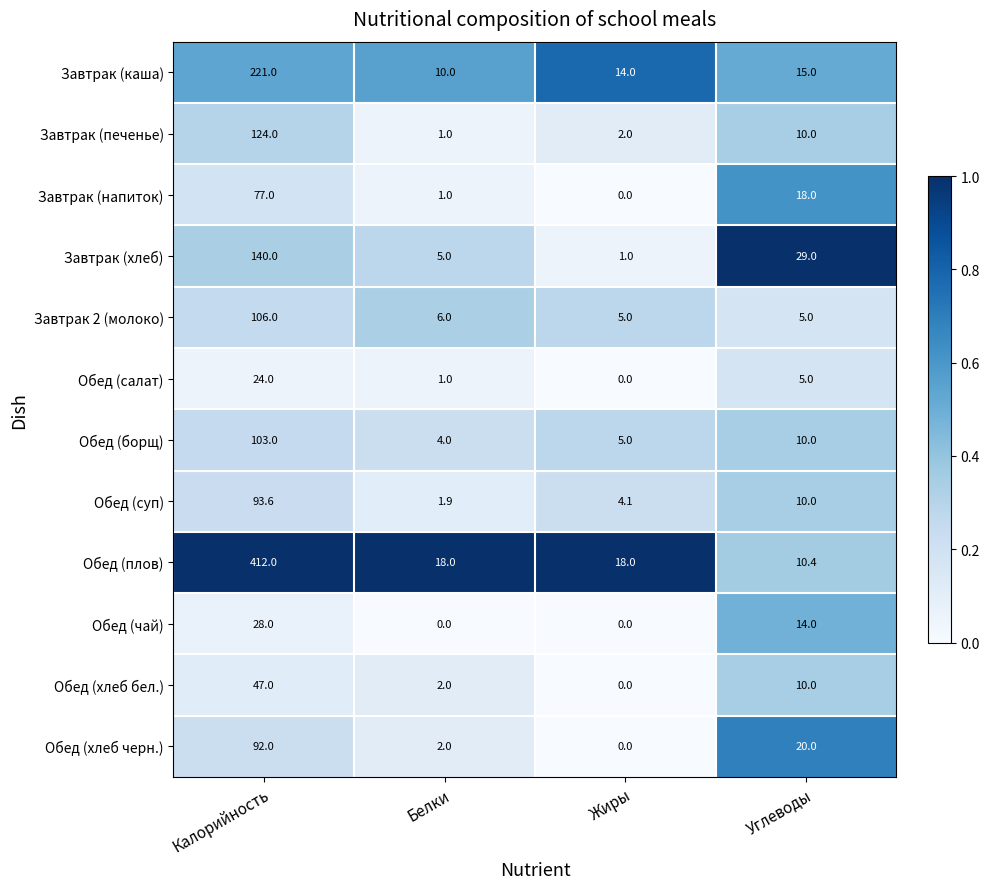

What is the sum of all Обед (хлеб черн.) values?

114.0